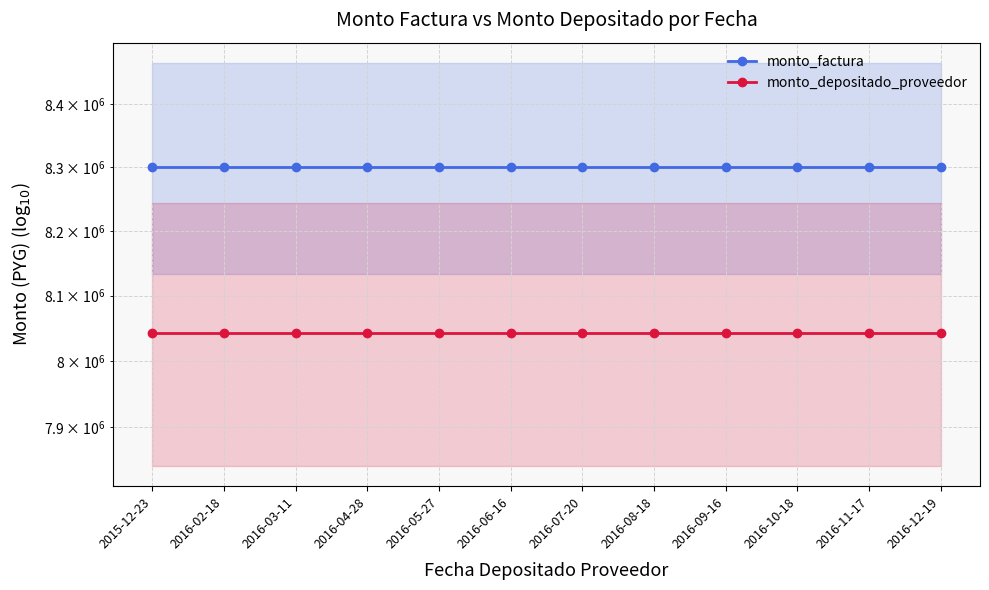

Rank the series at 2016-03-11 from highest to lowest value.

monto_factura, monto_depositado_proveedor